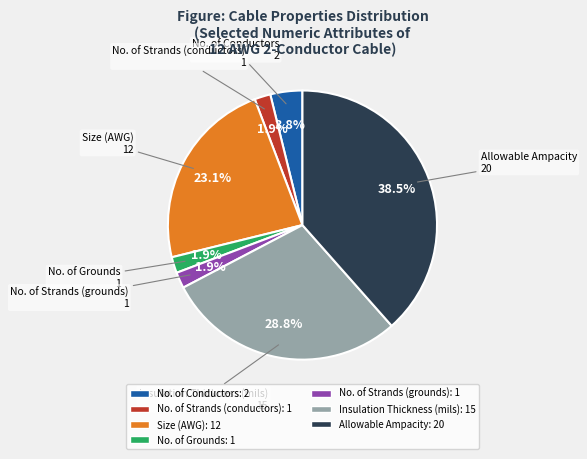

What portion of the pie excludes No. of Strands (conductors)?

98.1%